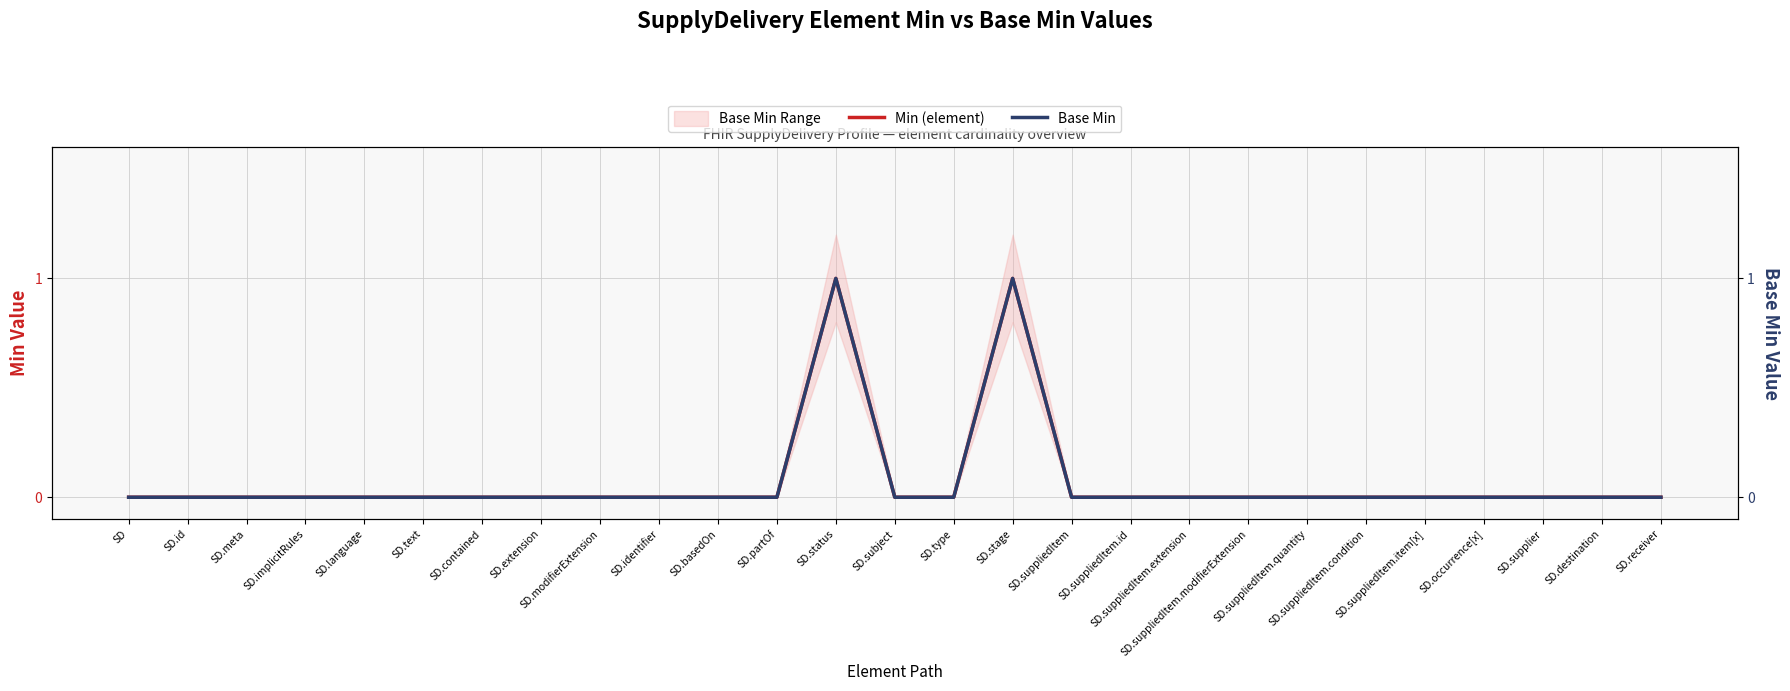

What is the greatest value displayed?

1